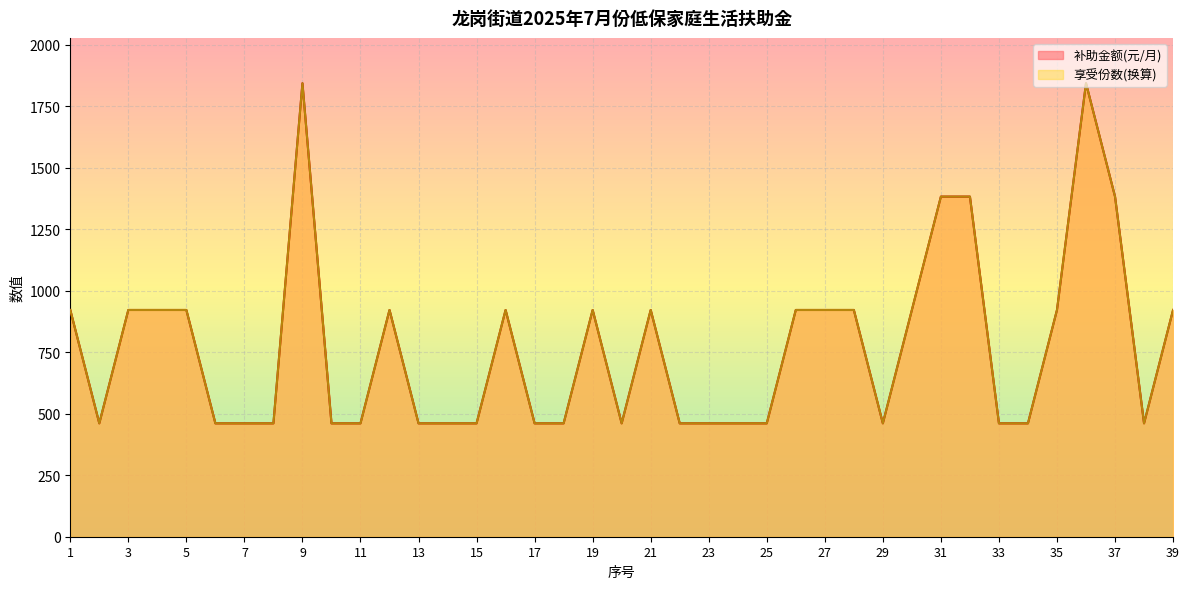

At which label does 享受份数 reach its minimum?

2